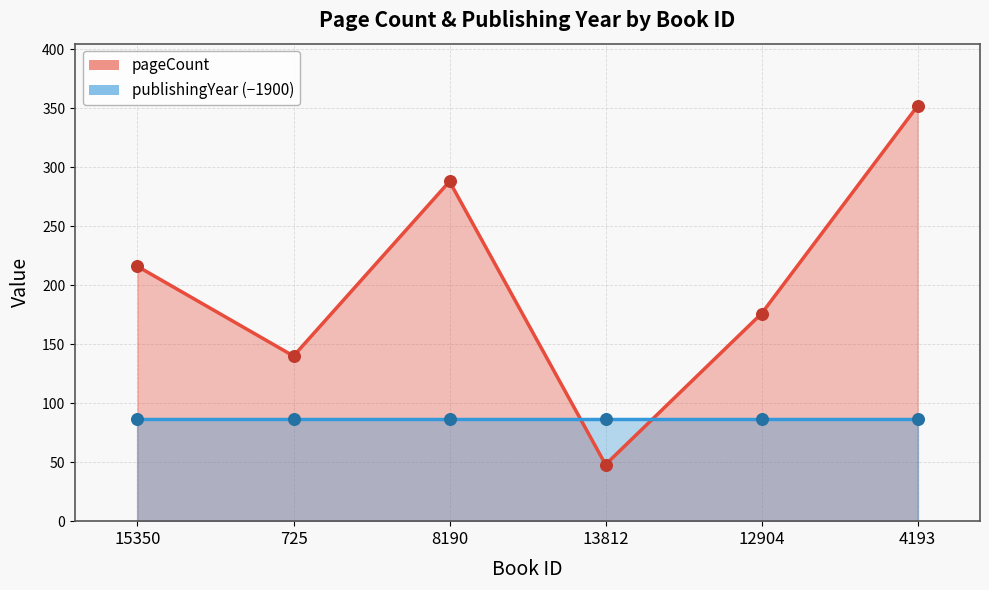

Which has a higher value, 725 or 12904?

12904